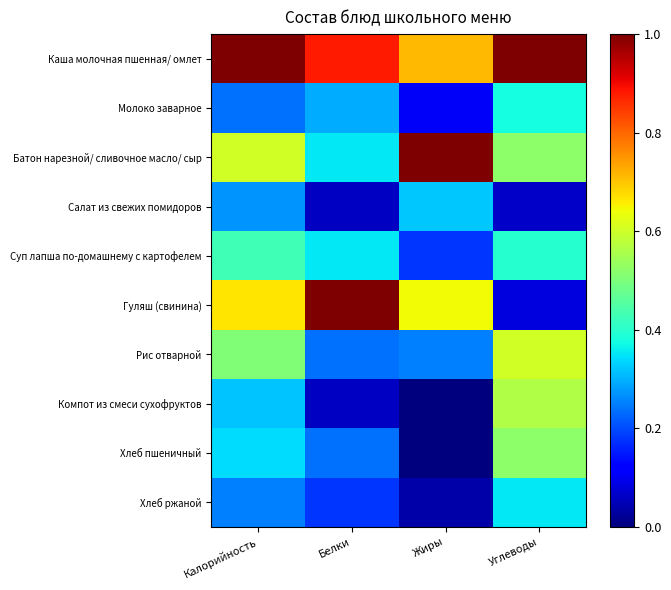

Which series changed the most between Белки and Углеводы?

Гуляш (свинина)